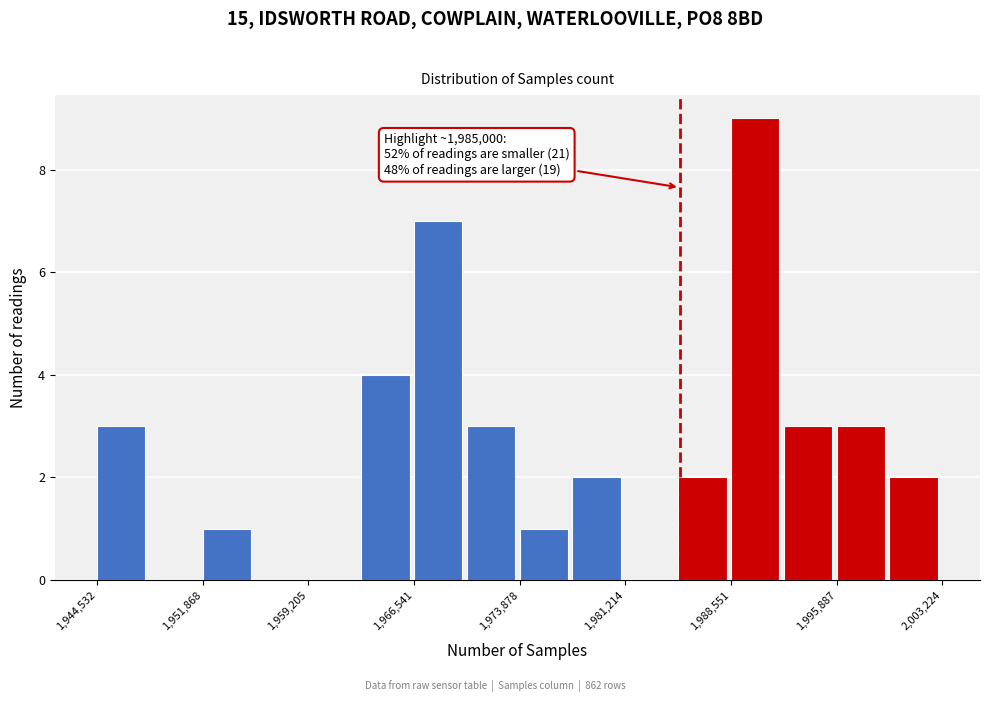

Around what value on the x-axis is the tallest bar? Give the approximate position of its centre, as read against the axis.

1990000